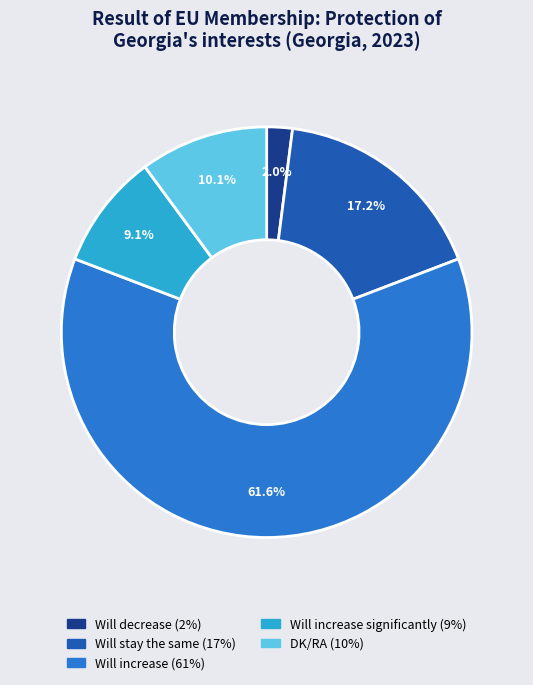

Does any single category account for the majority?

Yes